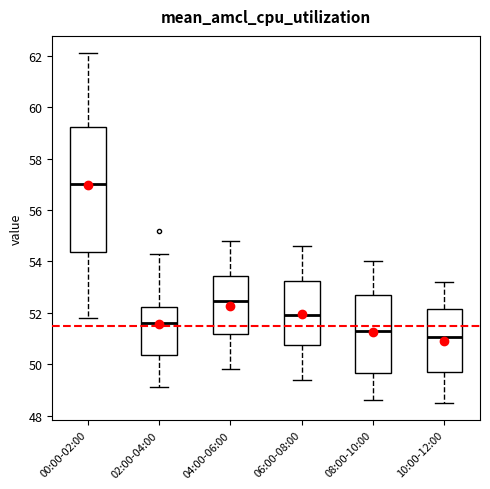

Reading left to right, transcribe this box plot: for each box, give where its median line is, the range the box spans, and where its two whiskers end, as read against the y-axis. The values are not printed on the chart, so give them approximately, as read against the axis.

00:00-02:00: median 57.0, box 54.4 to 59.2, whiskers 51.8 to 62.2
02:00-04:00: median 51.6, box 50.4 to 52.2, whiskers 49.2 to 54.4
04:00-06:00: median 52.4, box 51.2 to 53.4, whiskers 49.8 to 54.8
06:00-08:00: median 52.0, box 50.8 to 53.2, whiskers 49.4 to 54.6
08:00-10:00: median 51.4, box 49.6 to 52.6, whiskers 48.6 to 54.0
10:00-12:00: median 51.0, box 49.8 to 52.2, whiskers 48.6 to 53.2